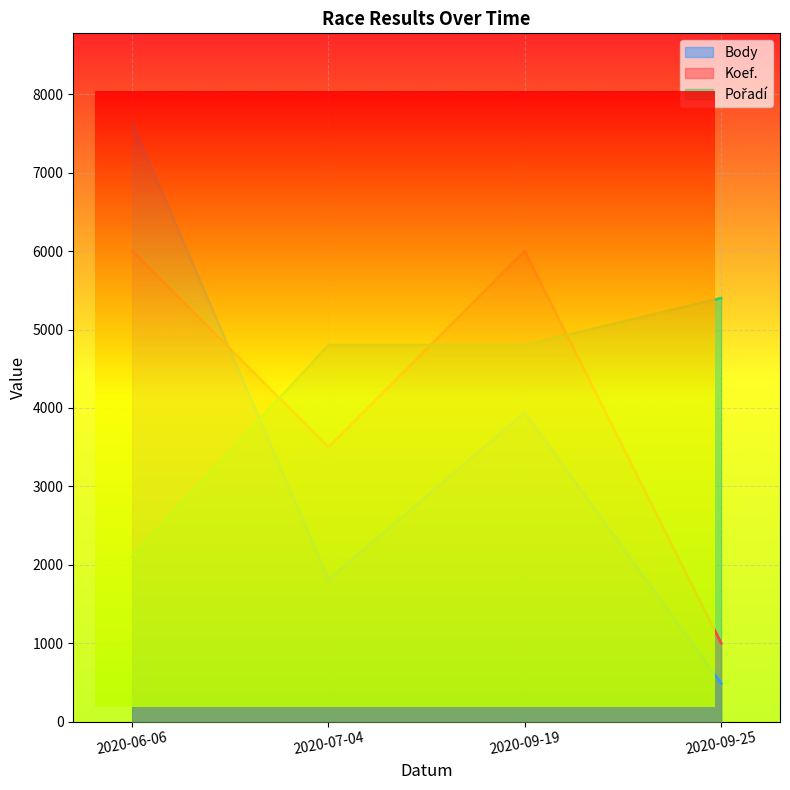

What are all the series names shown in the legend?

Body, Koef., Pořadí